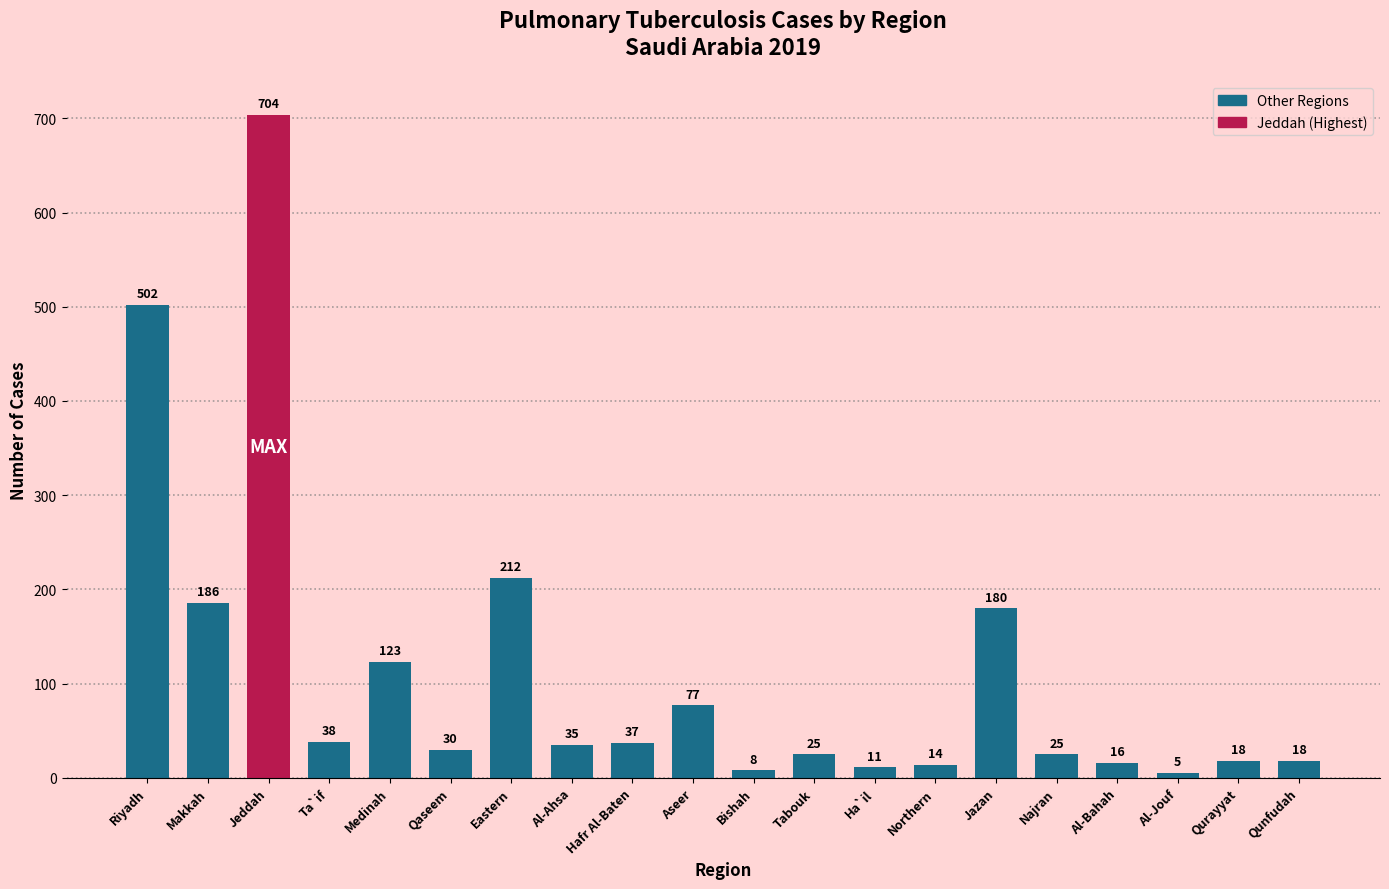

Which label corresponds to the largest value in the chart?

Jeddah